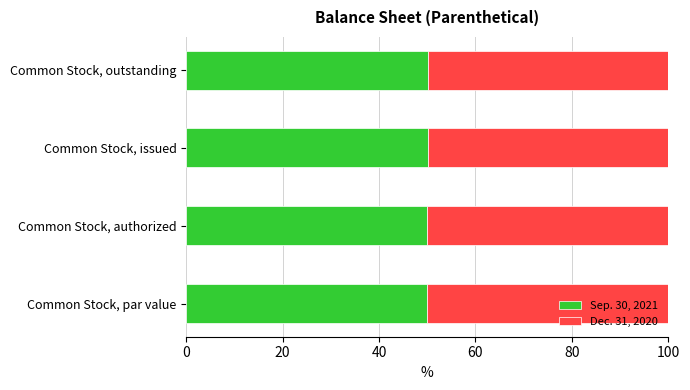

What is the highest value of the Sep. 30, 2021 series?

50.1